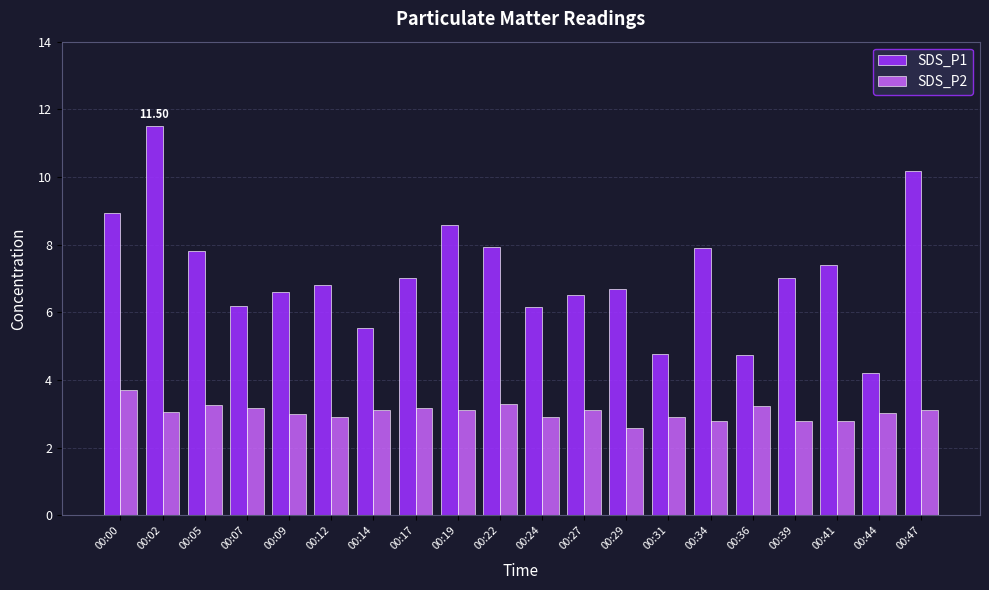

What is the total value across all series at 00:34?

10.7